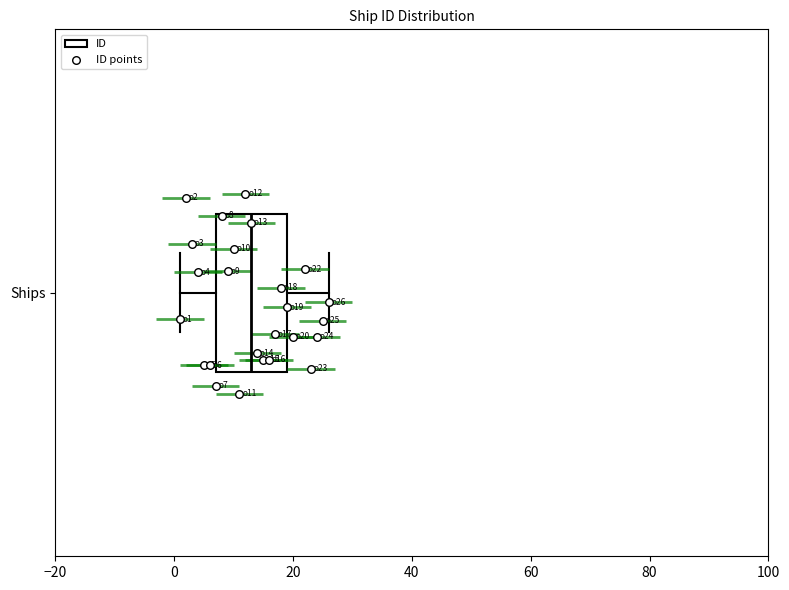

Where does the median line of the box for Ships sit on the x-axis? The values are not printed on the chart, so give them approximately, as read against the axis.

14